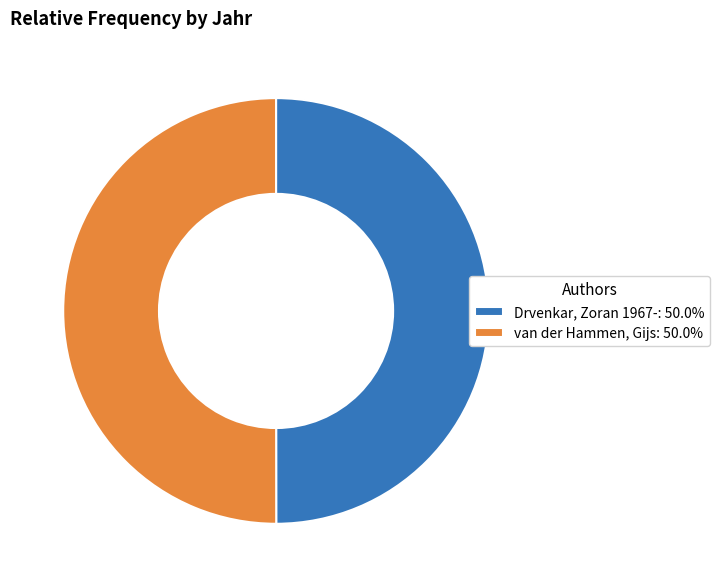

What is the ratio of the value at van der Hammen, Gijs: 50.0% to the value at Drvenkar, Zoran 1967-: 50.0%?

1.0